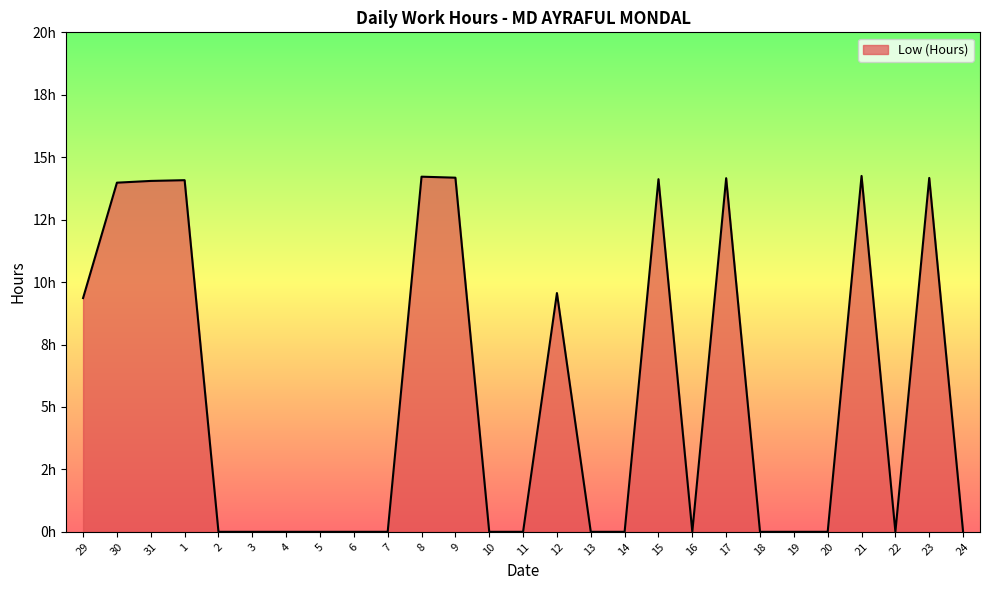

Which category has the highest value across all series?

21